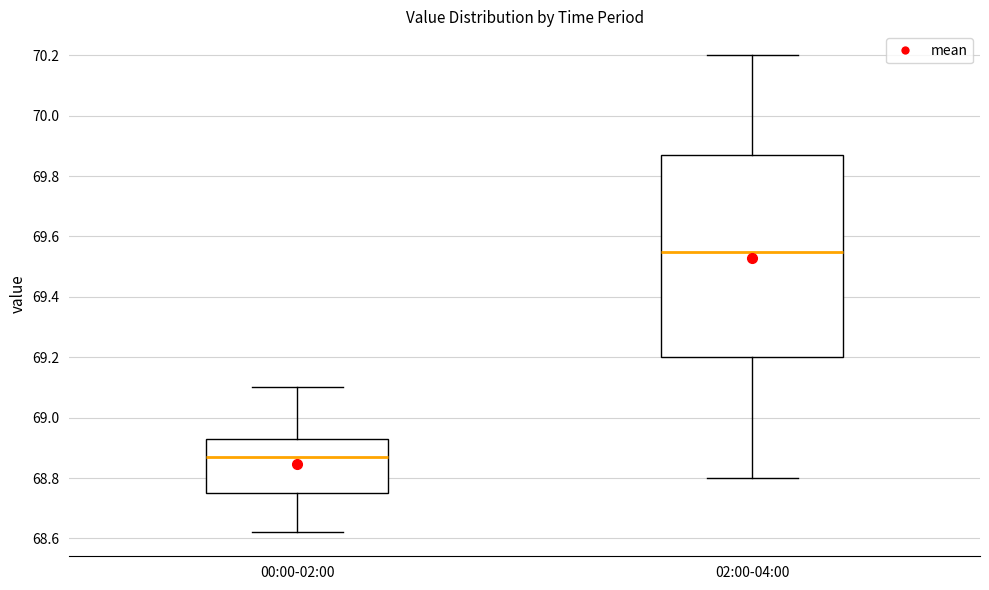

Where is the upper edge of the box for 00:00-02:00 on the y-axis? The values are not printed on the chart, so give them approximately, as read against the axis.

68.94